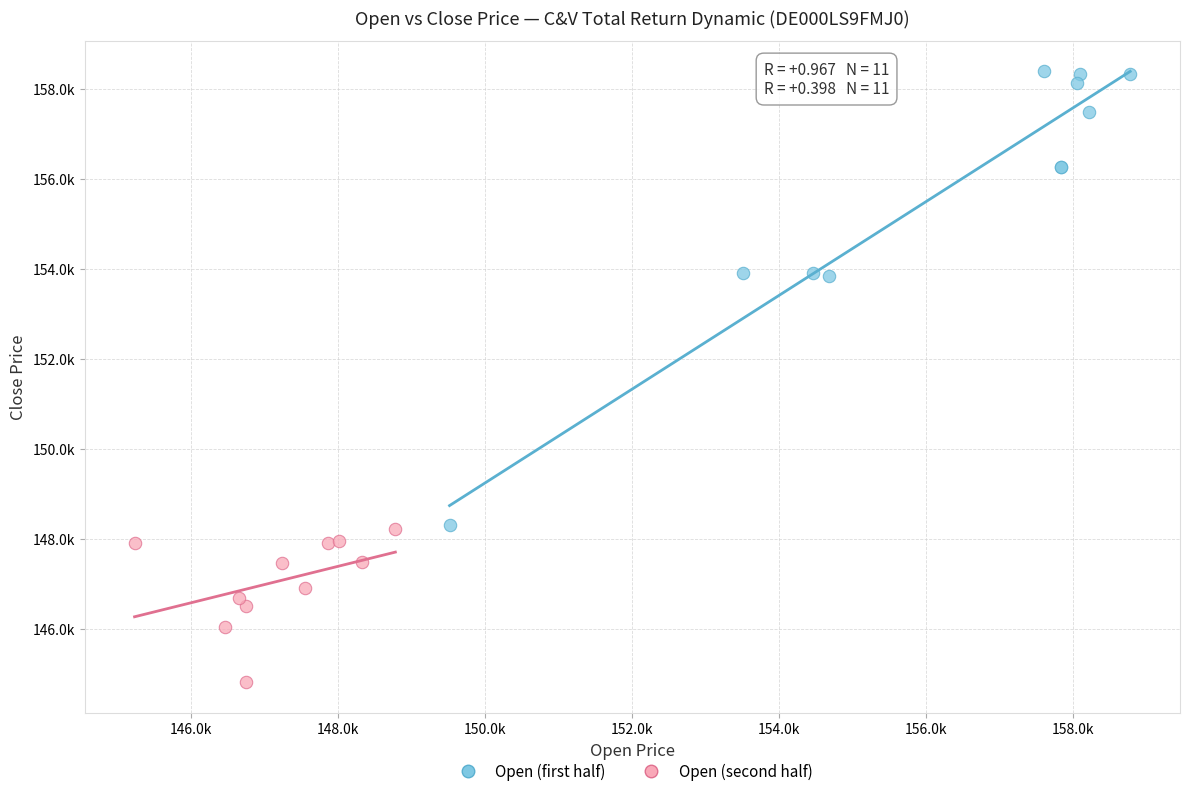

Which series reaches the minimum Y coordinate?

Open (second half)